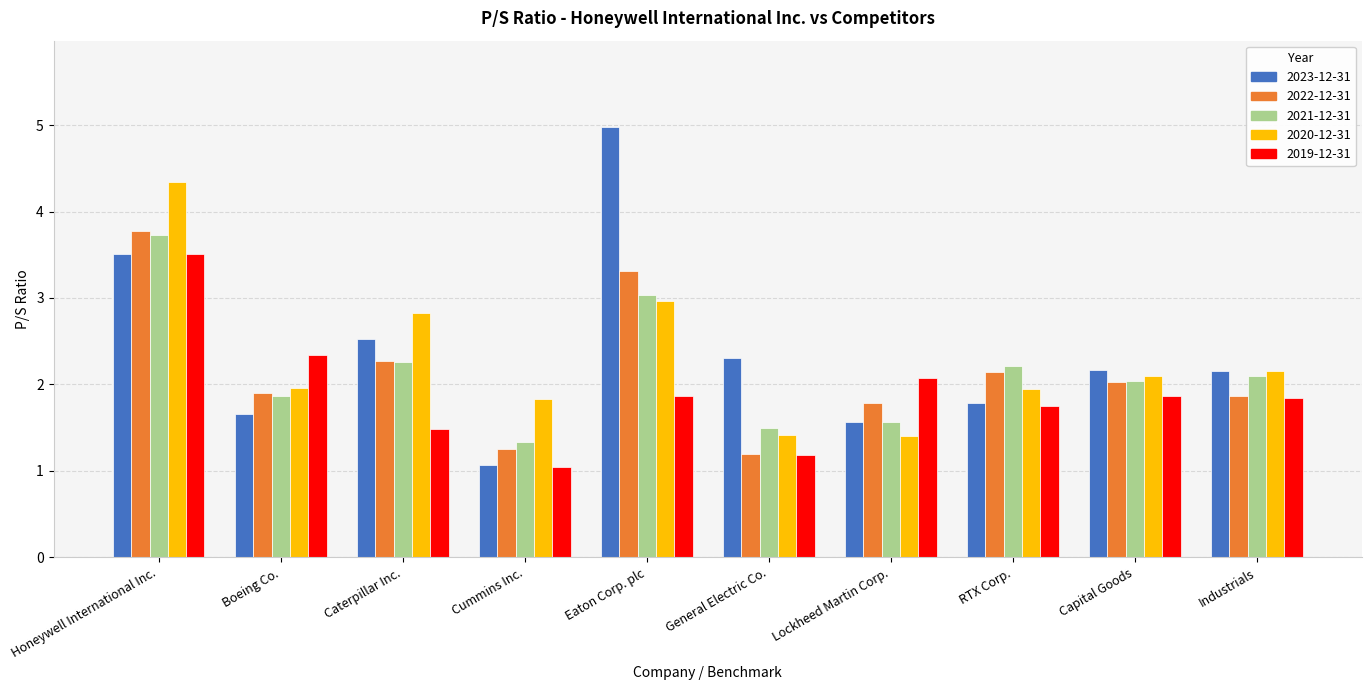

Which series has the widest spread of values?

2023-12-31